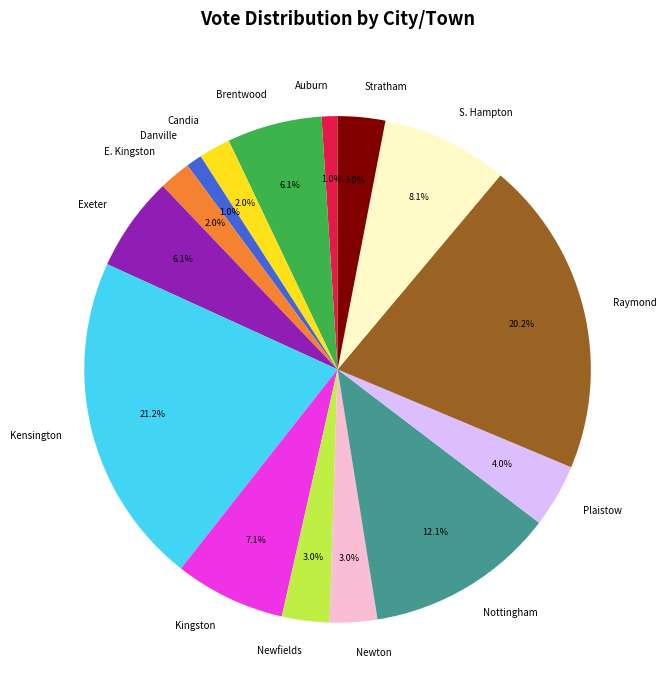

Count the number of slices in the pie.

15